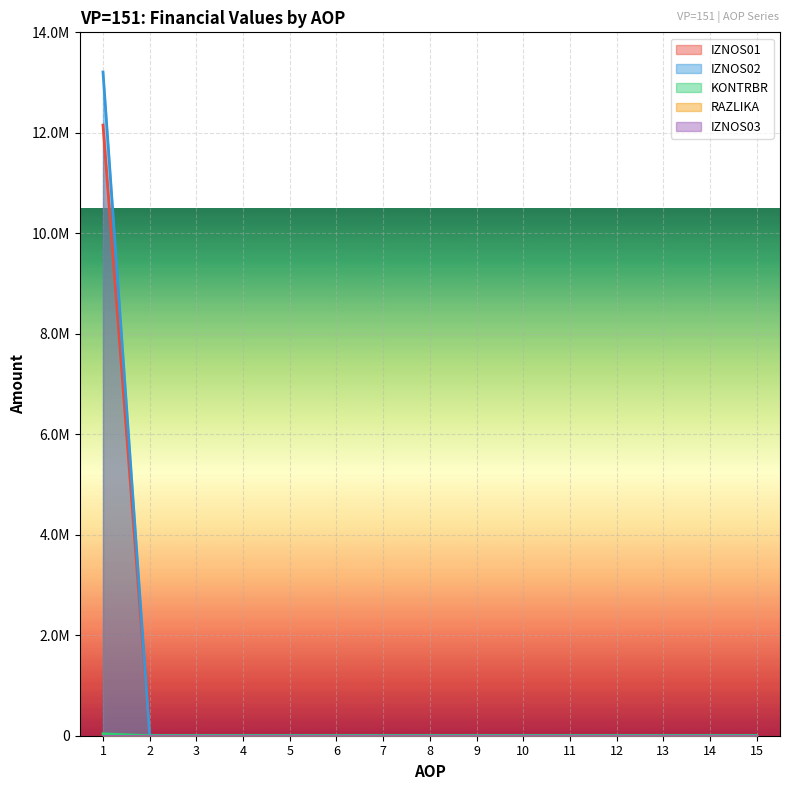

How many values in RAZLIKA are above zero?

1